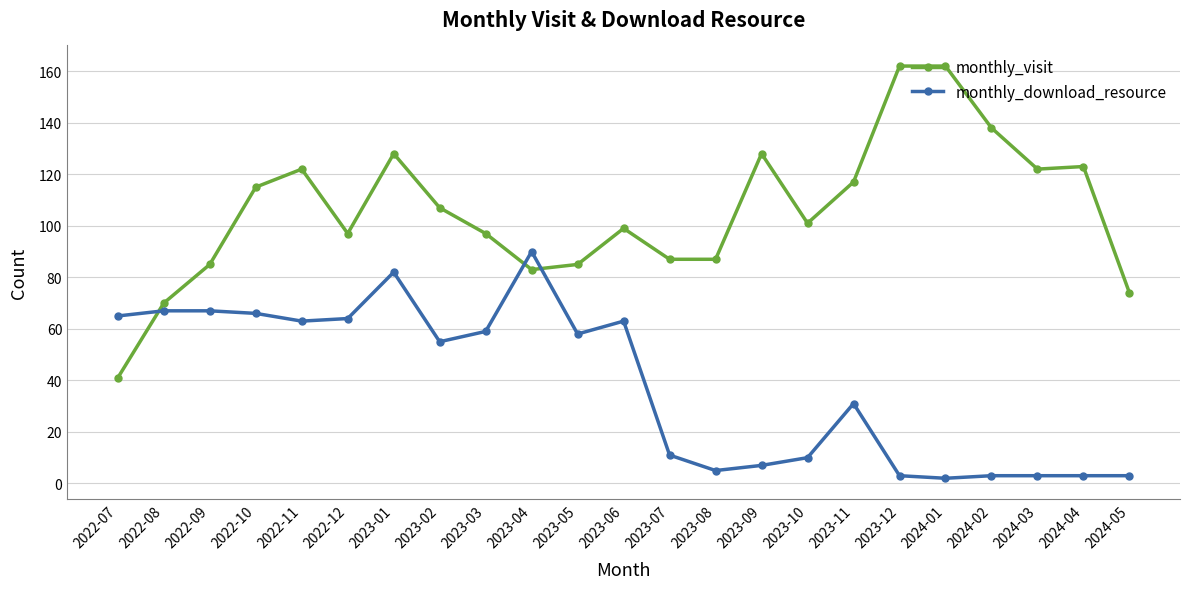

Is the value of monthly_download_resource at 2022-08 greater than the value of monthly_visit at 2024-04?

No